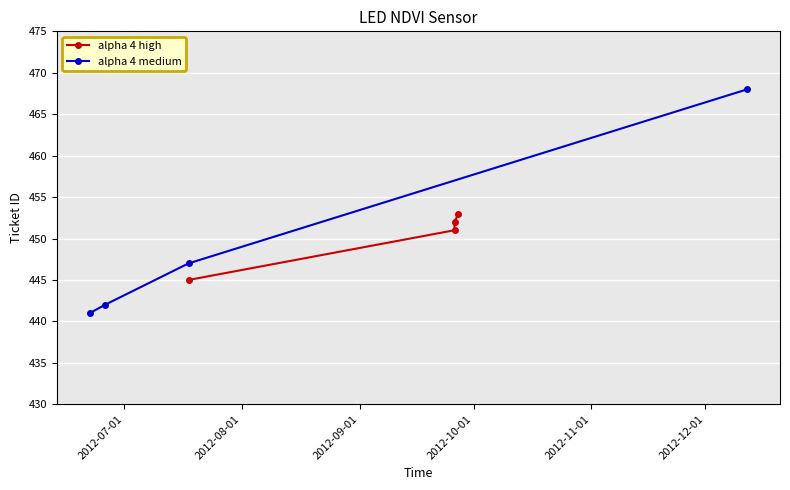

What are all the series names shown in the legend?

alpha 4 high, alpha 4 medium